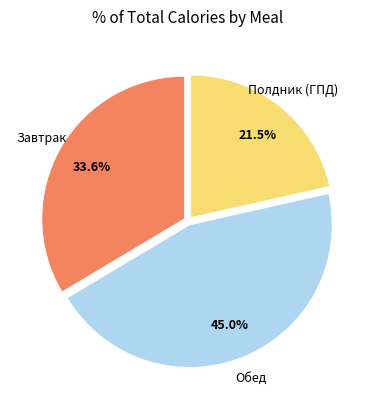

True or false: Обед accounts for 45% of the total.

True